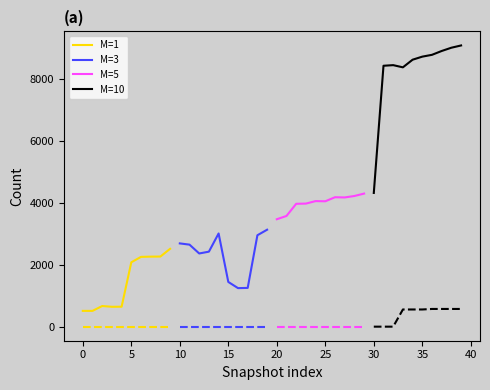

At how many categories does at least one series exceed 7232?

9